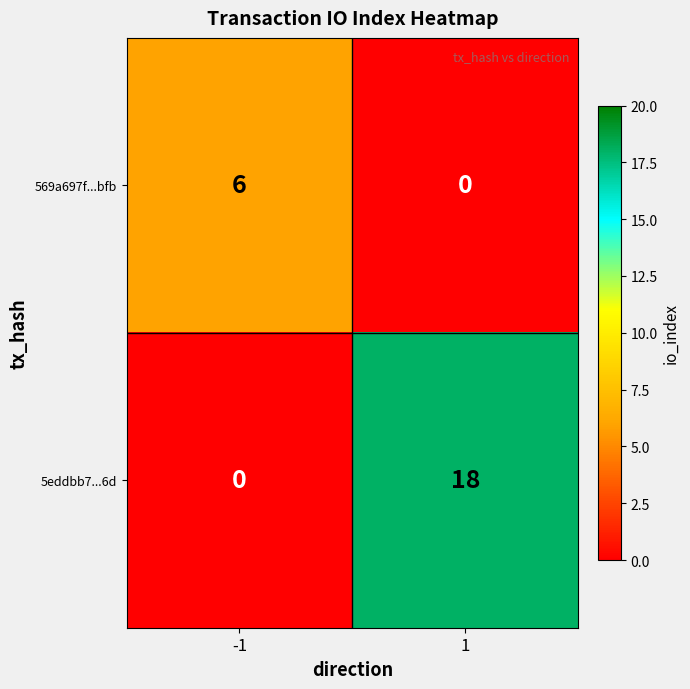

Which series has the largest total across all categories?

5eddbb7...6d